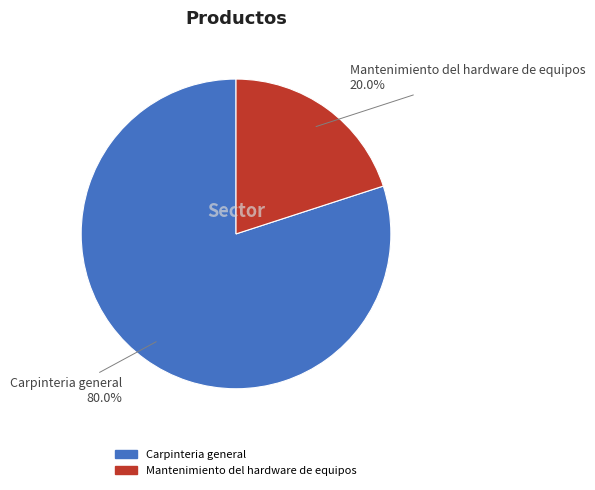

Is there a majority slice in this chart?

Yes